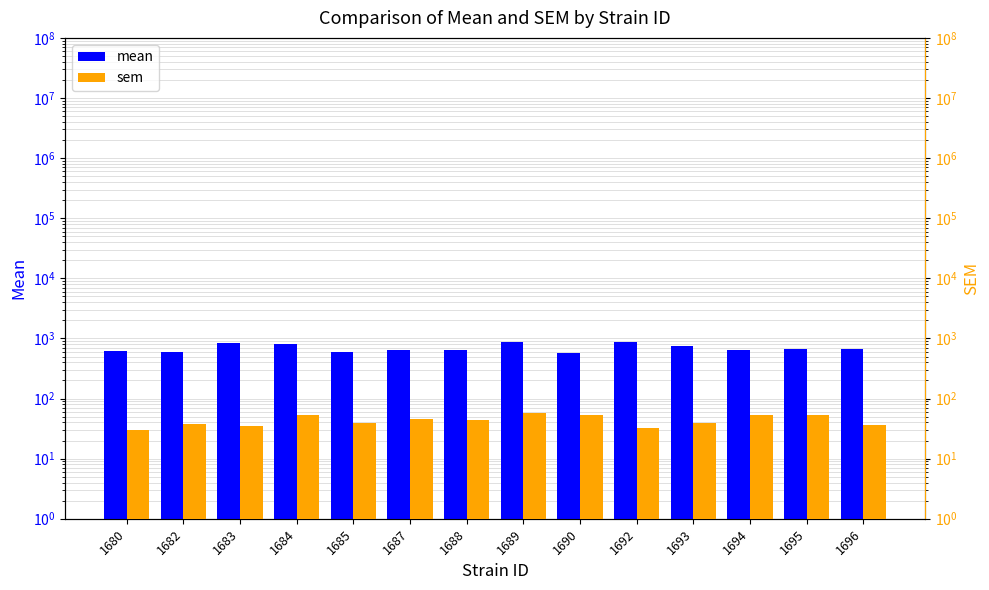

What is the value of the mean bar at the 4th from the left?

821.6